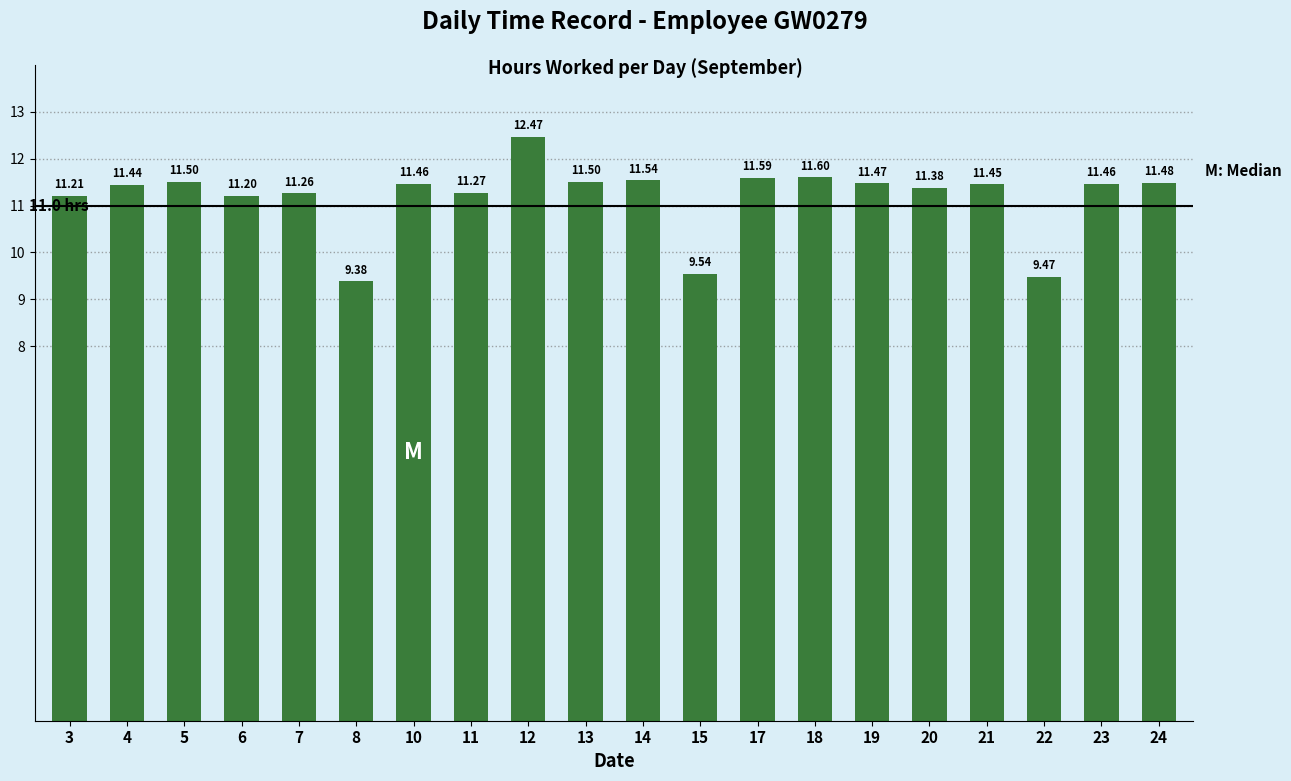

At which label does the data first exceed 11?

3